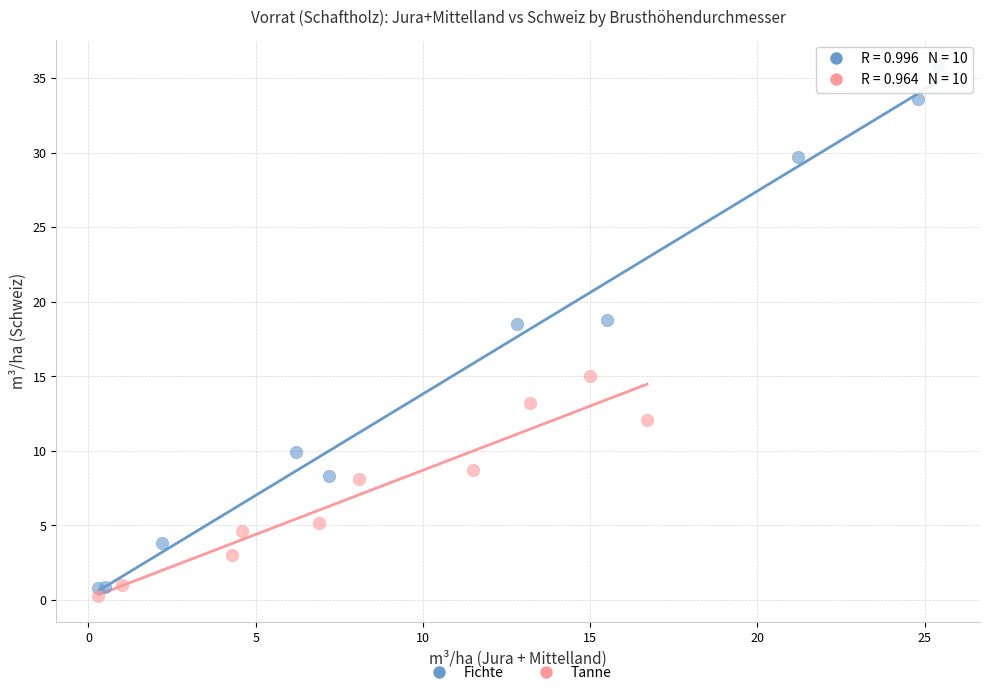

Which series contains the highest Y value?

Fichte